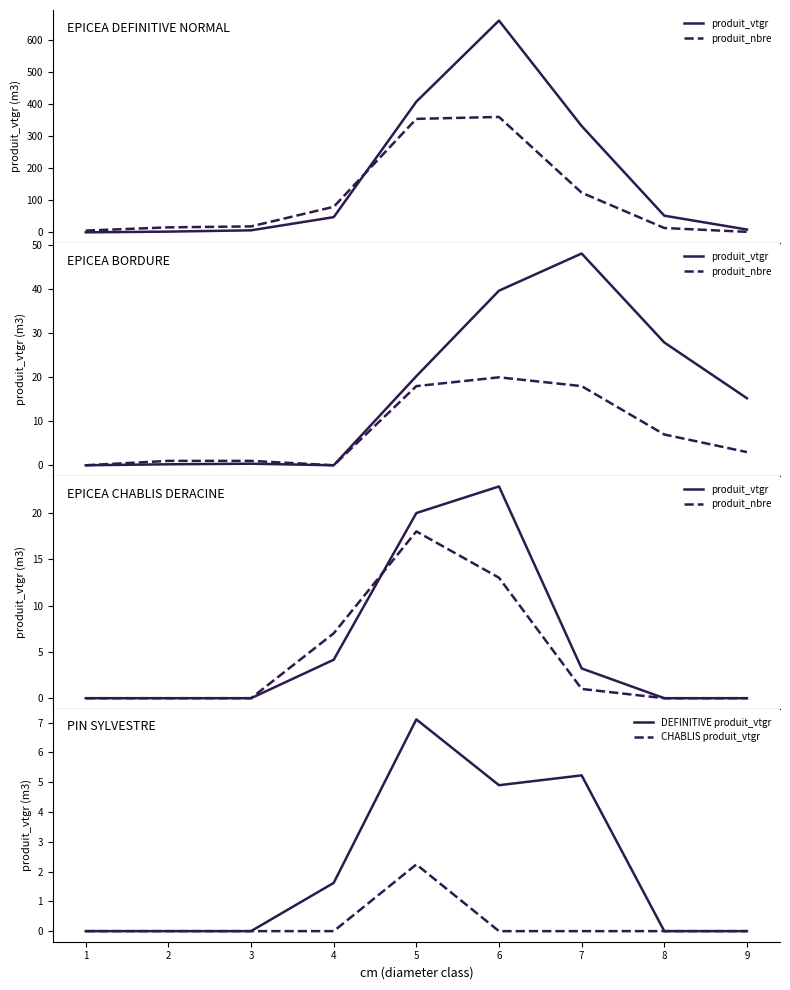

Rank the categories by CHABLIS produit_vtgr value from highest to lowest.

5, 1, 2, 3, 4, 6, 7, 8, 9